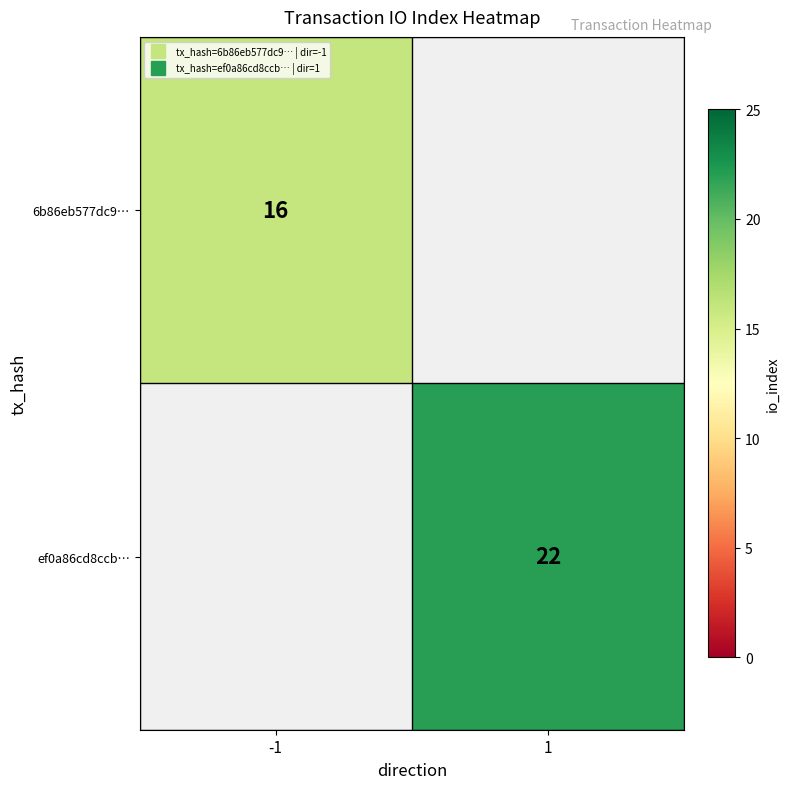

What is the maximum value shown in the chart?

22.0